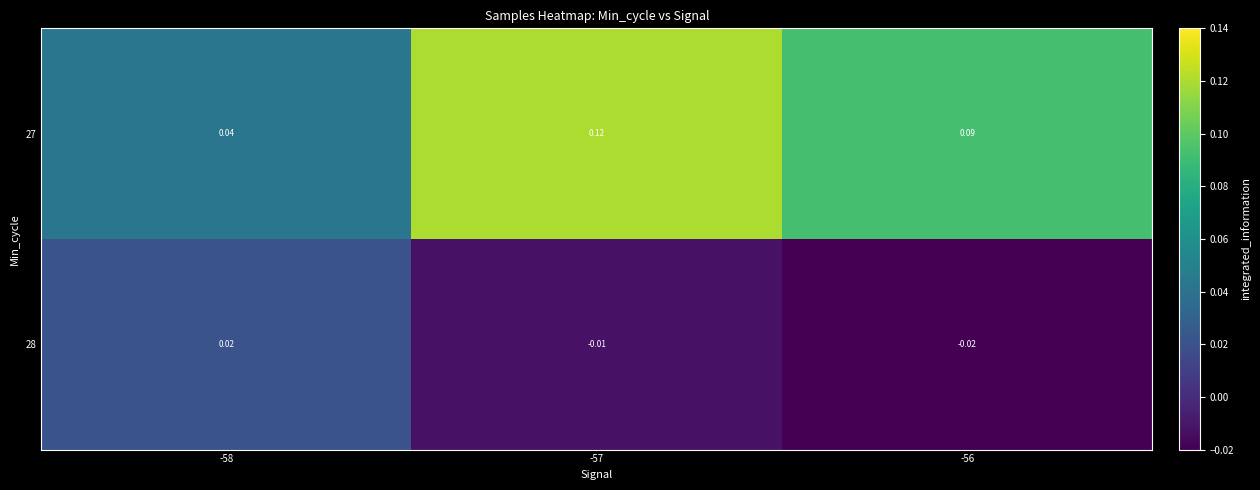

How many series are shown in this chart?

2